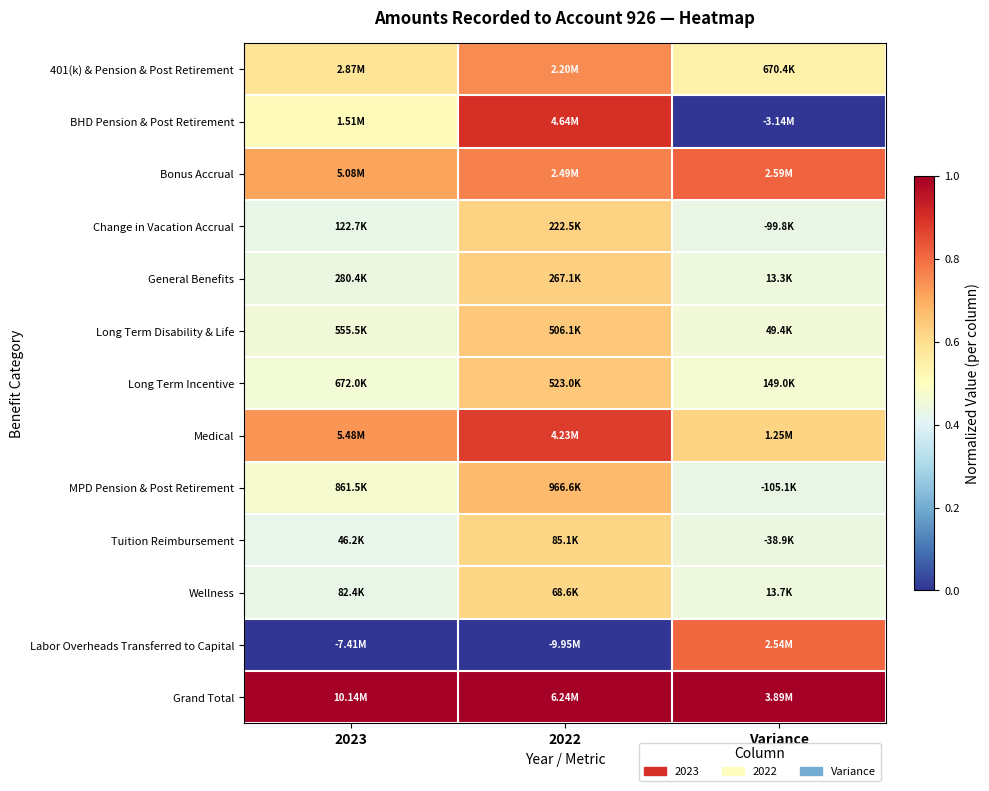

At how many categories does at least one series exceed 0?

3